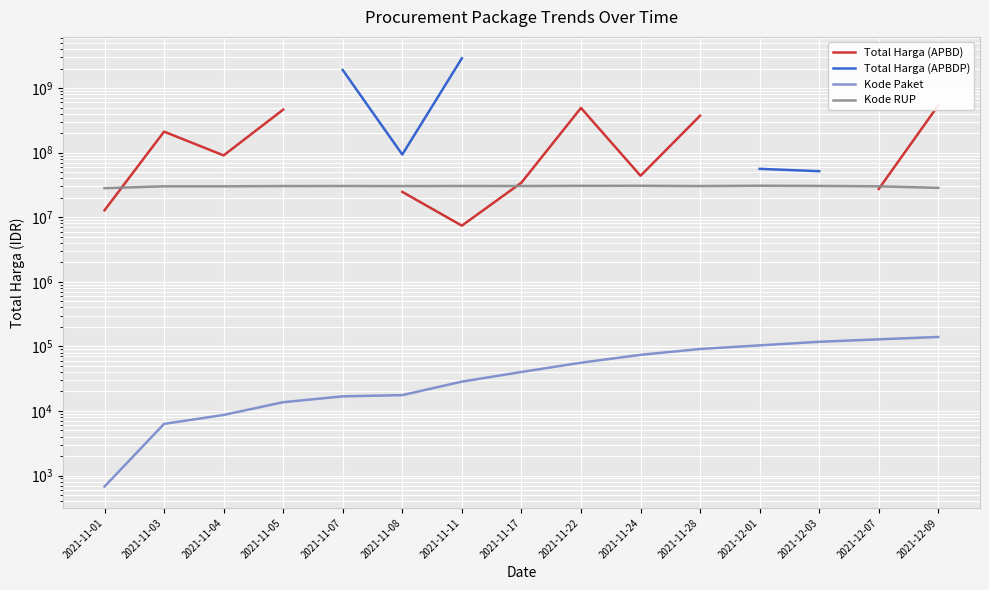

How many data points does each series have?

15